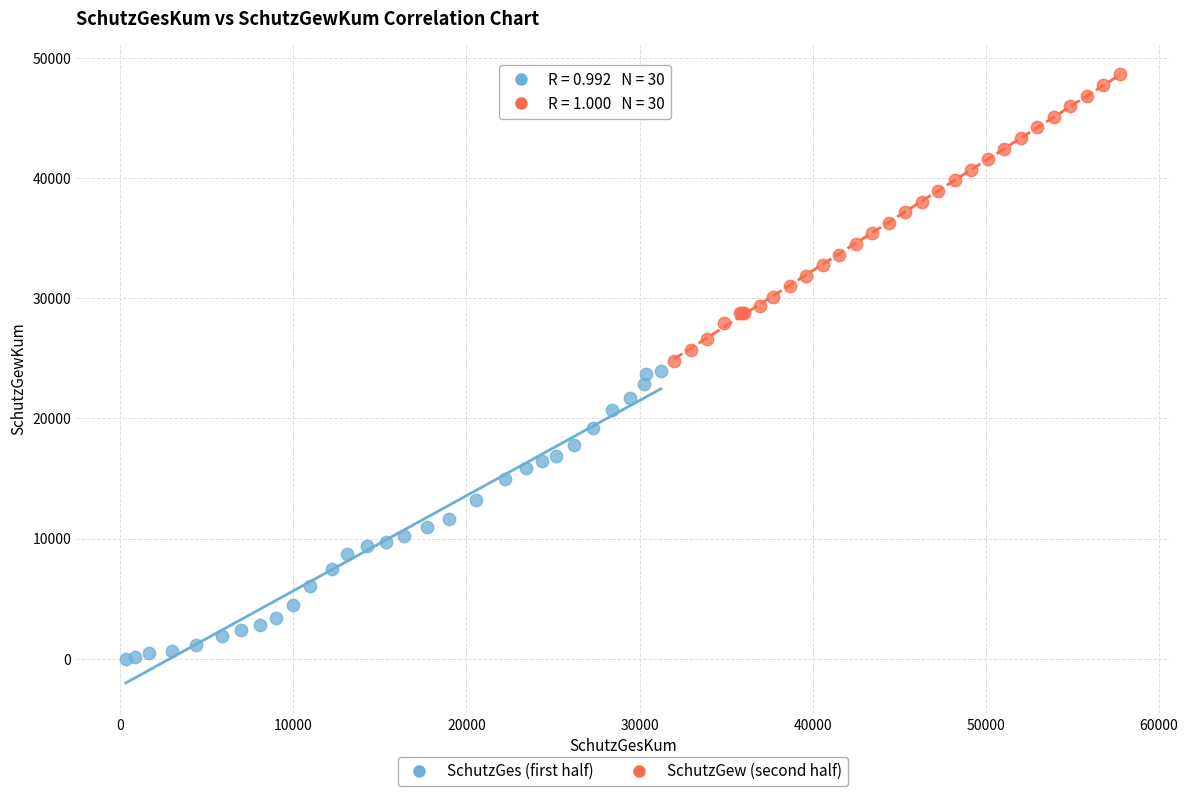

Which series contains the highest Y value?

SchutzGew (second half)